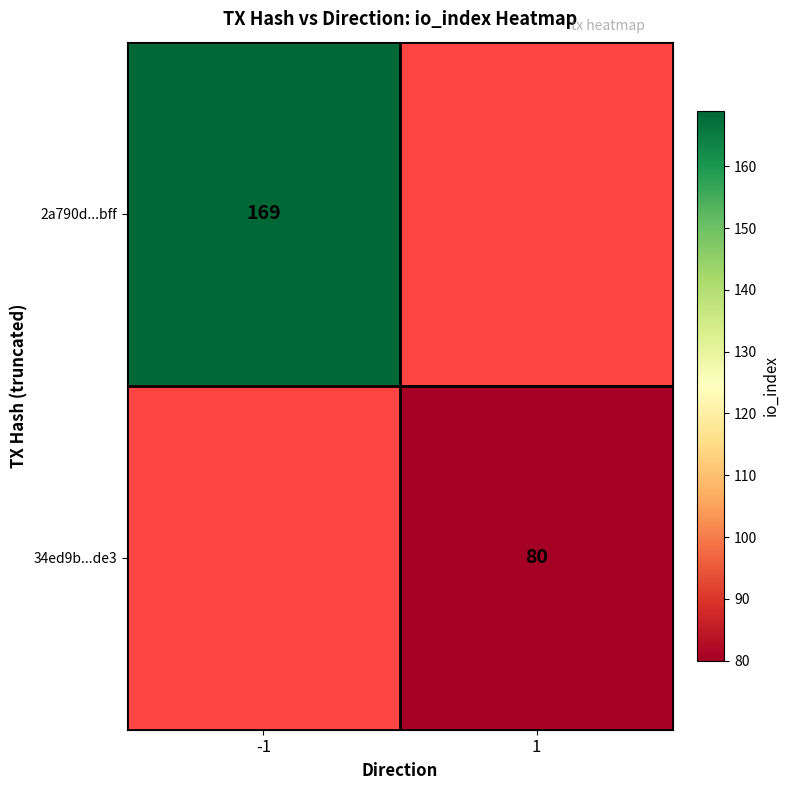

Count the number of categories in the chart.

2